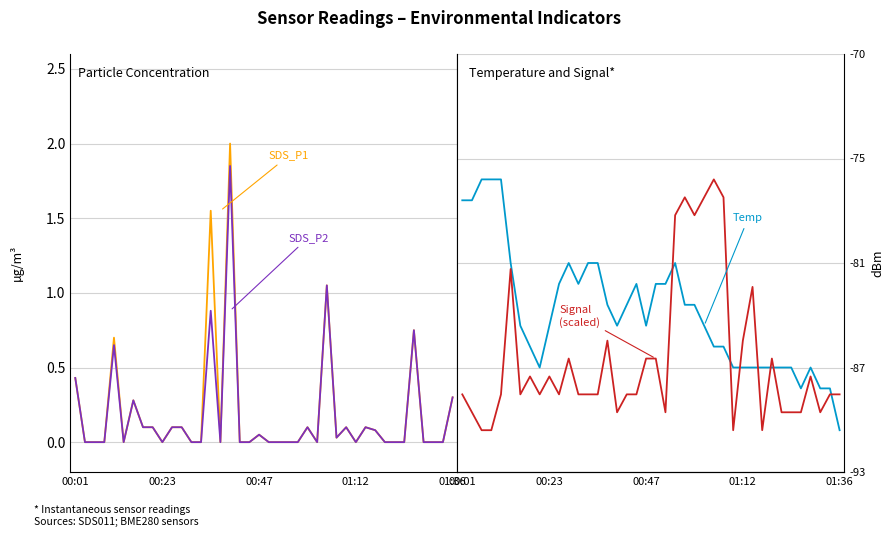

Count the number of categories in the chart.

40